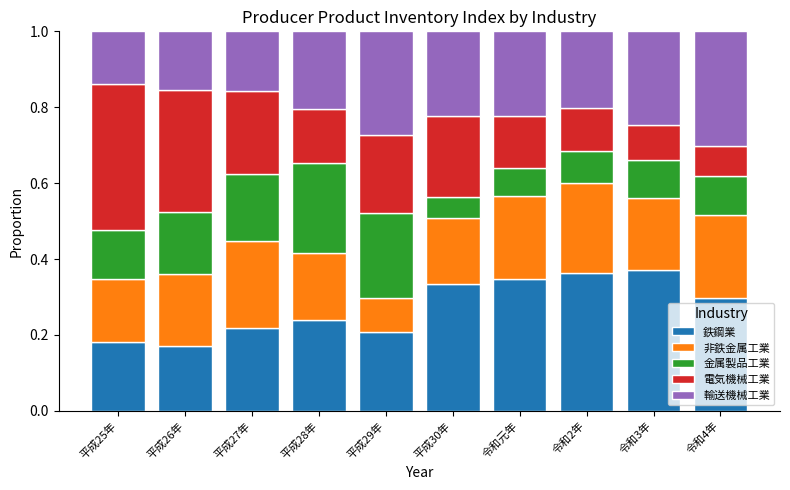

What is the total value across all series at 平成27年?

1.0